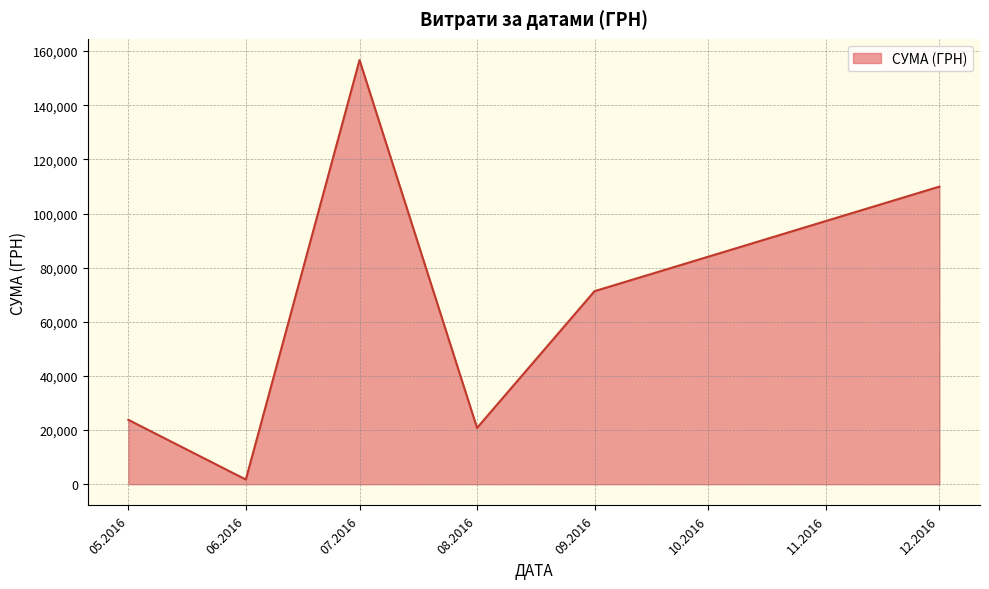

Reading right to left, transcribe all the data shown in this chart.

12.2016=109956.0	09.2016=71317.2	08.2016=20806.7	07.2016=156699.6	06.2016=1735.0	05.2016=23794.2